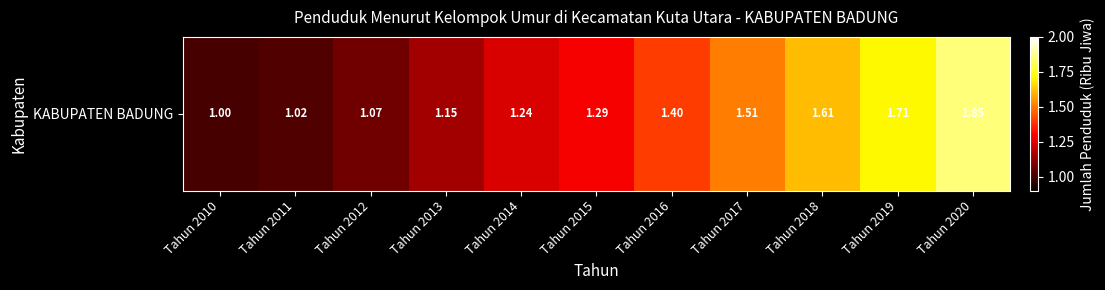

How many values exceed 1?

10